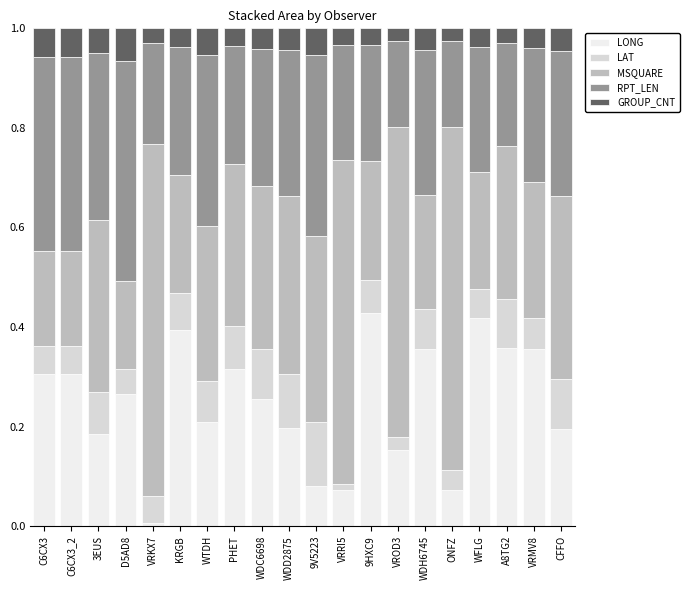

Does the chart contain stacked bars?

Yes